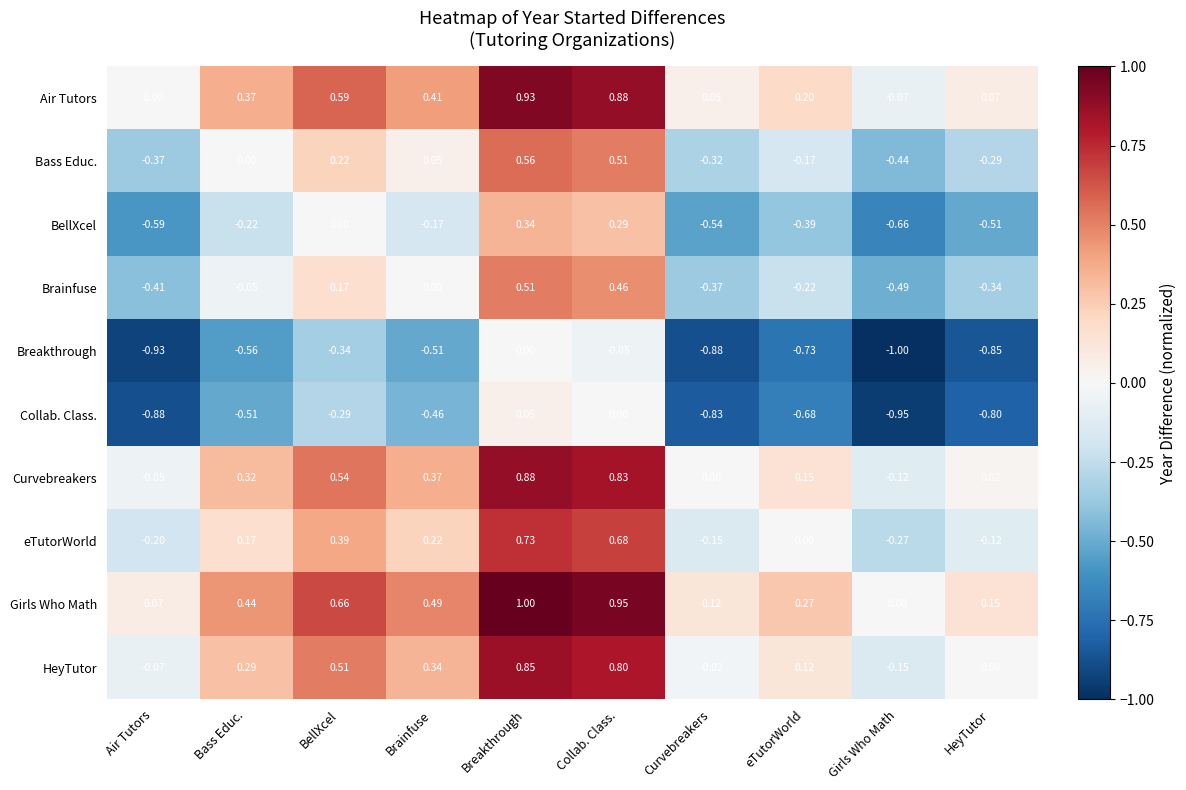

Which category has the highest value across all series?

Breakthrough